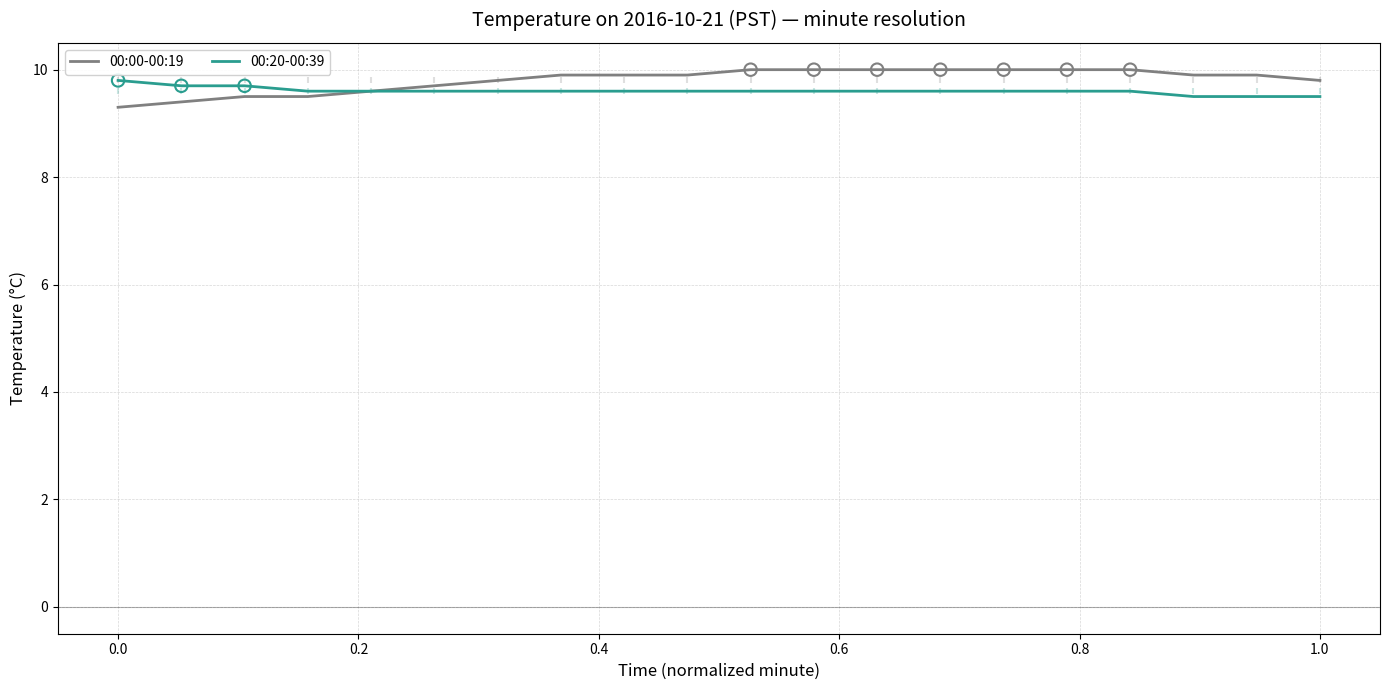

At how many categories does at least one series exceed 9?

20